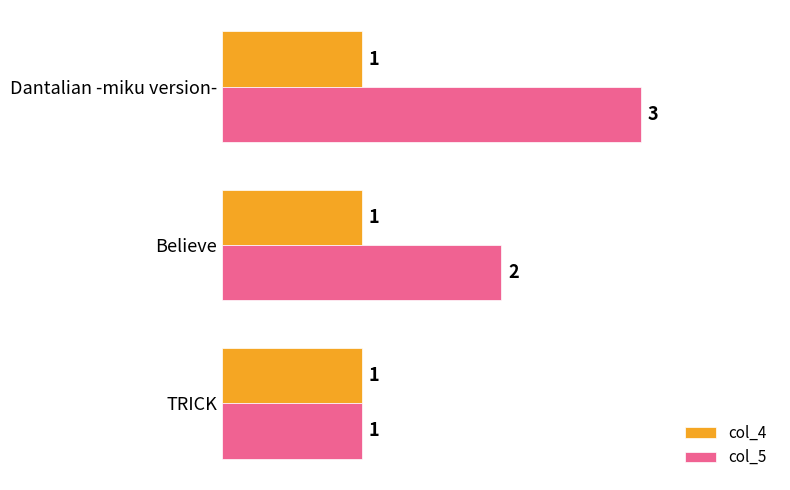

How many categories are shown in the chart?

3